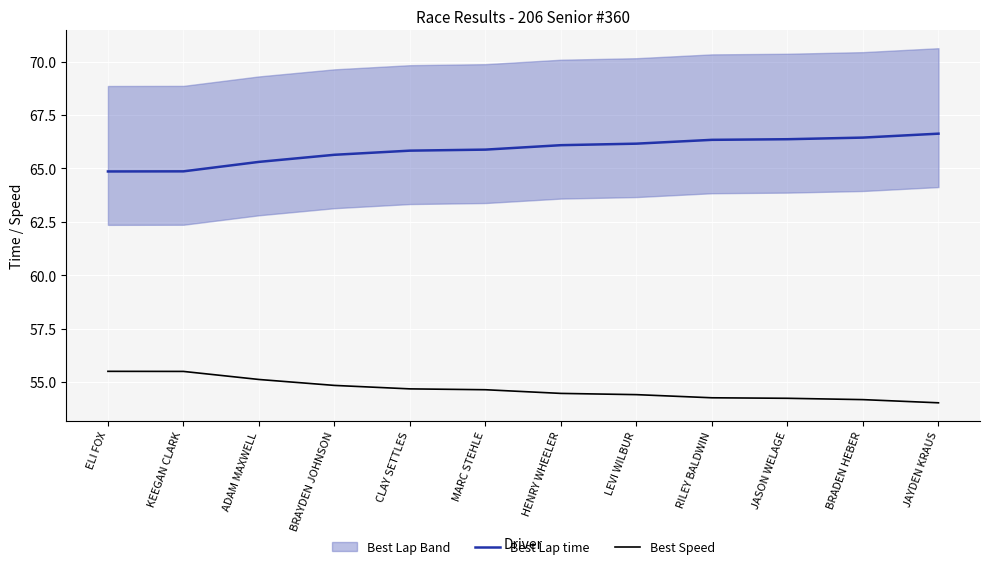

What is the spread (max minus min) of values at ADAM MAXWELL?

10.2